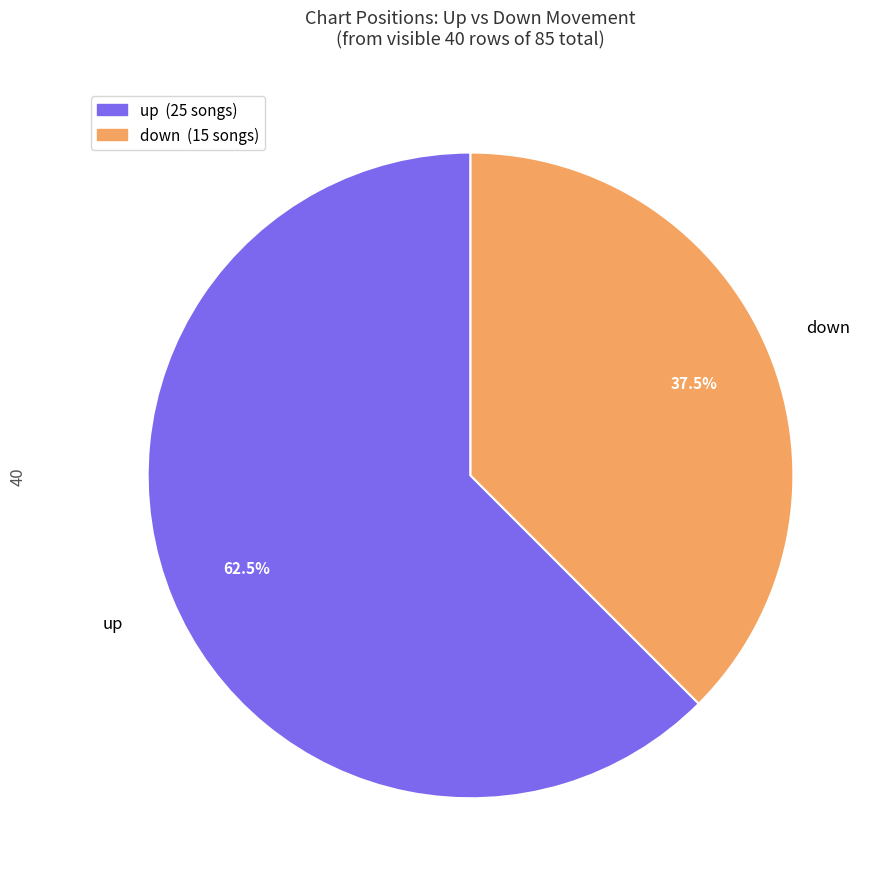

Is it true that down is 28% of the pie?

False